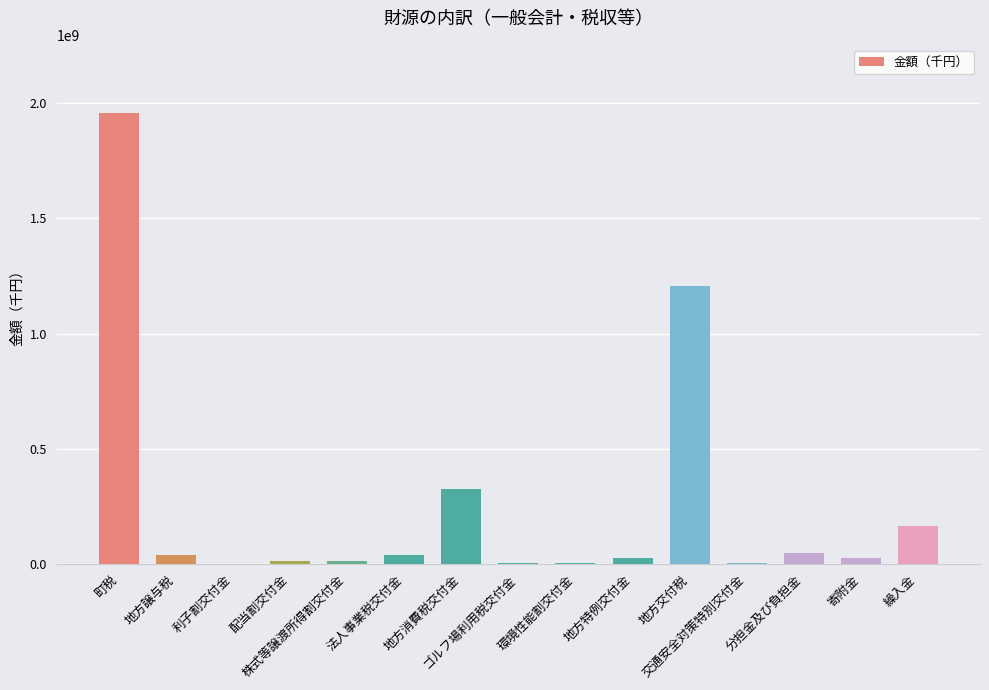

What is the maximum value shown in the chart?

1960214344